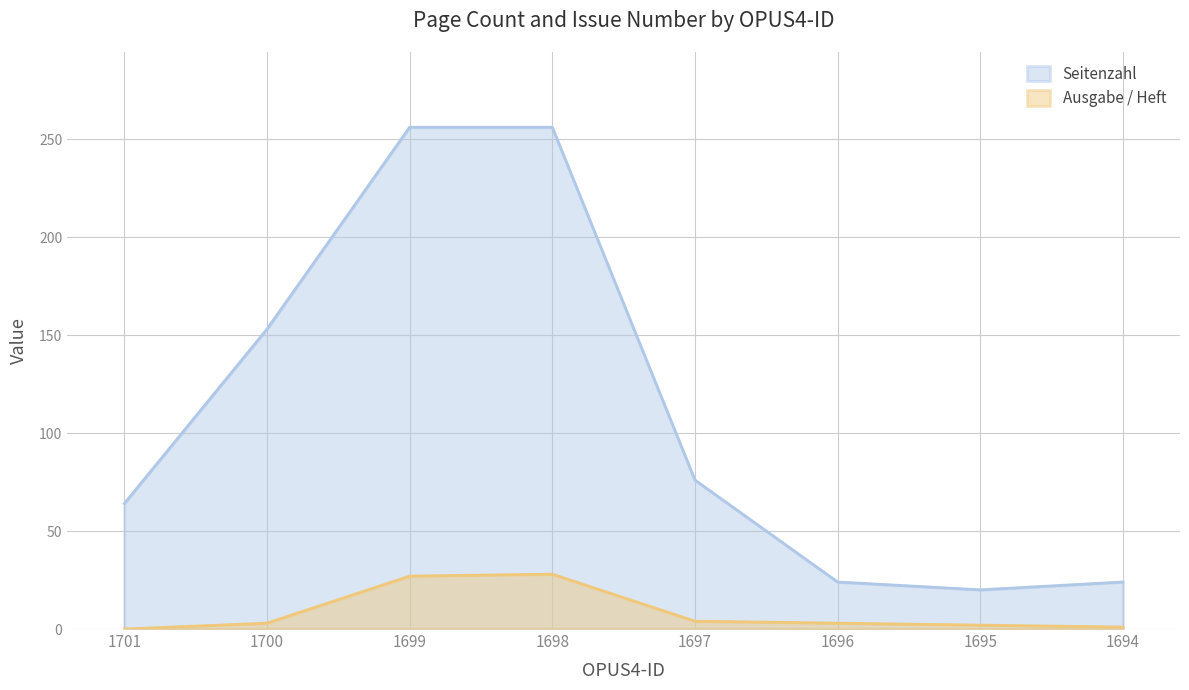

The value of Seitenzahl at 1700 is 153. True or false?

True